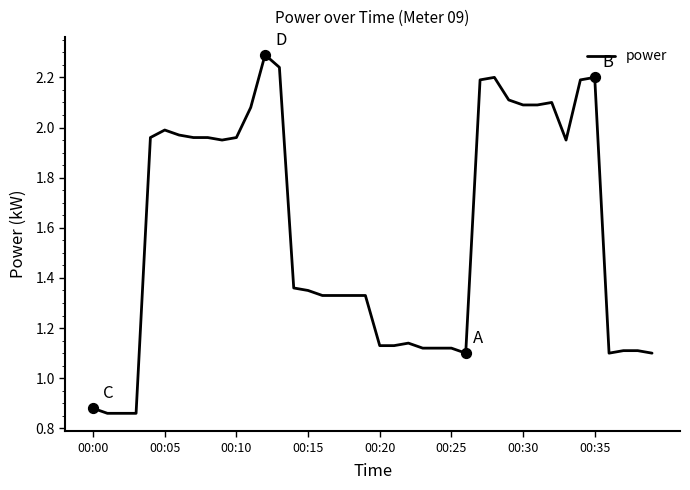

What is the maximum value shown in the chart?

2.3